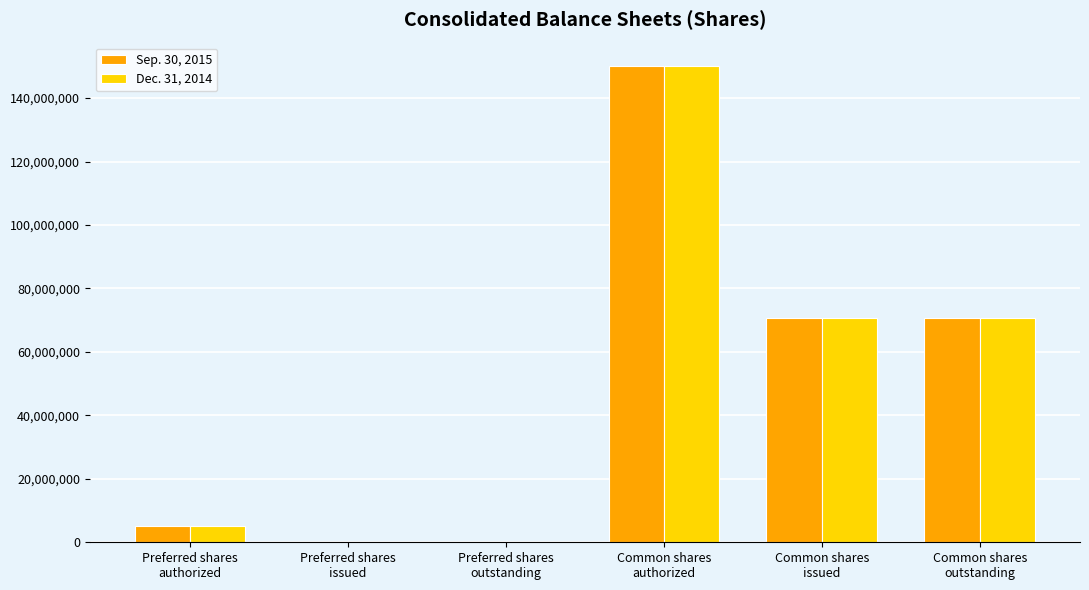

How many categories are shown in the chart?

6